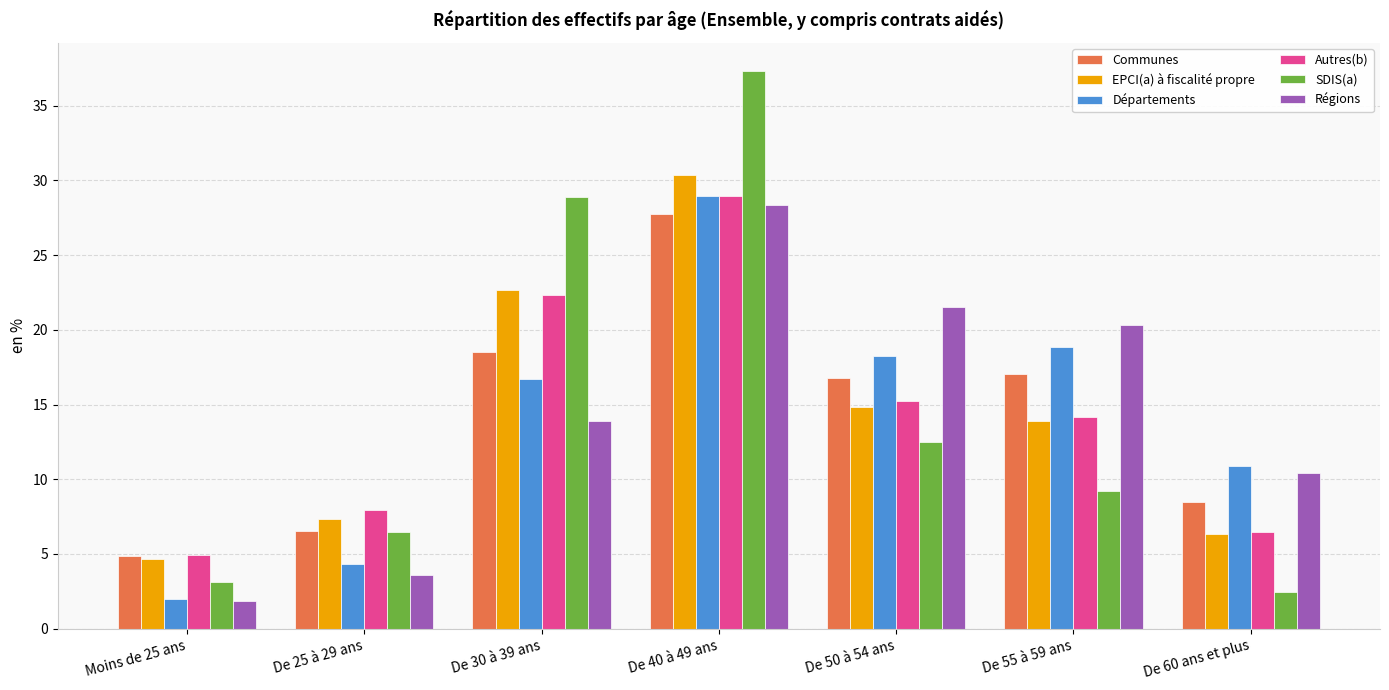

Which series has the largest range (max minus min)?

SDIS(a)